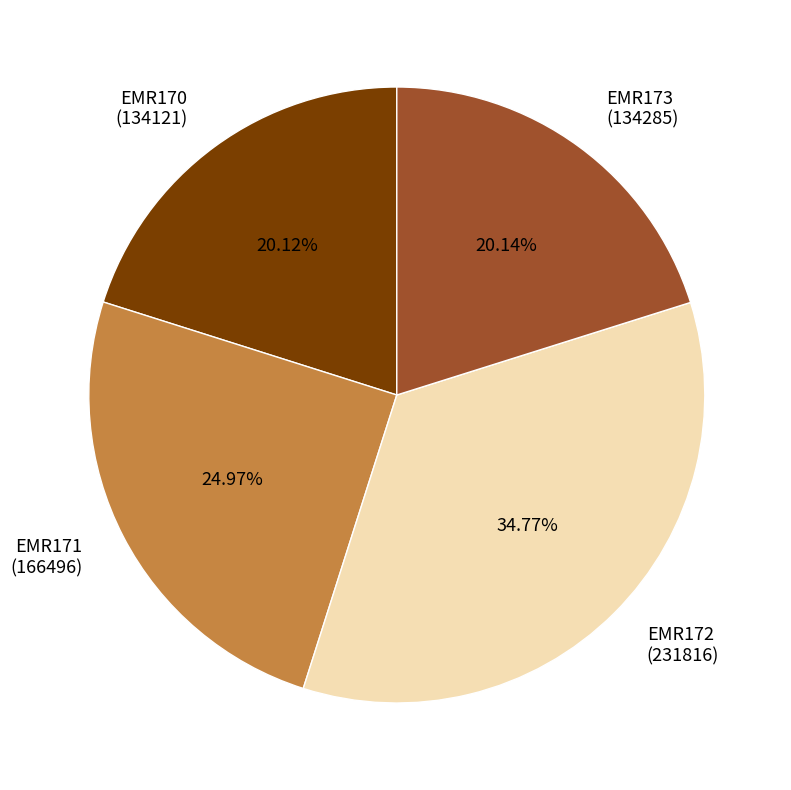

How many segments does this pie chart have?

4